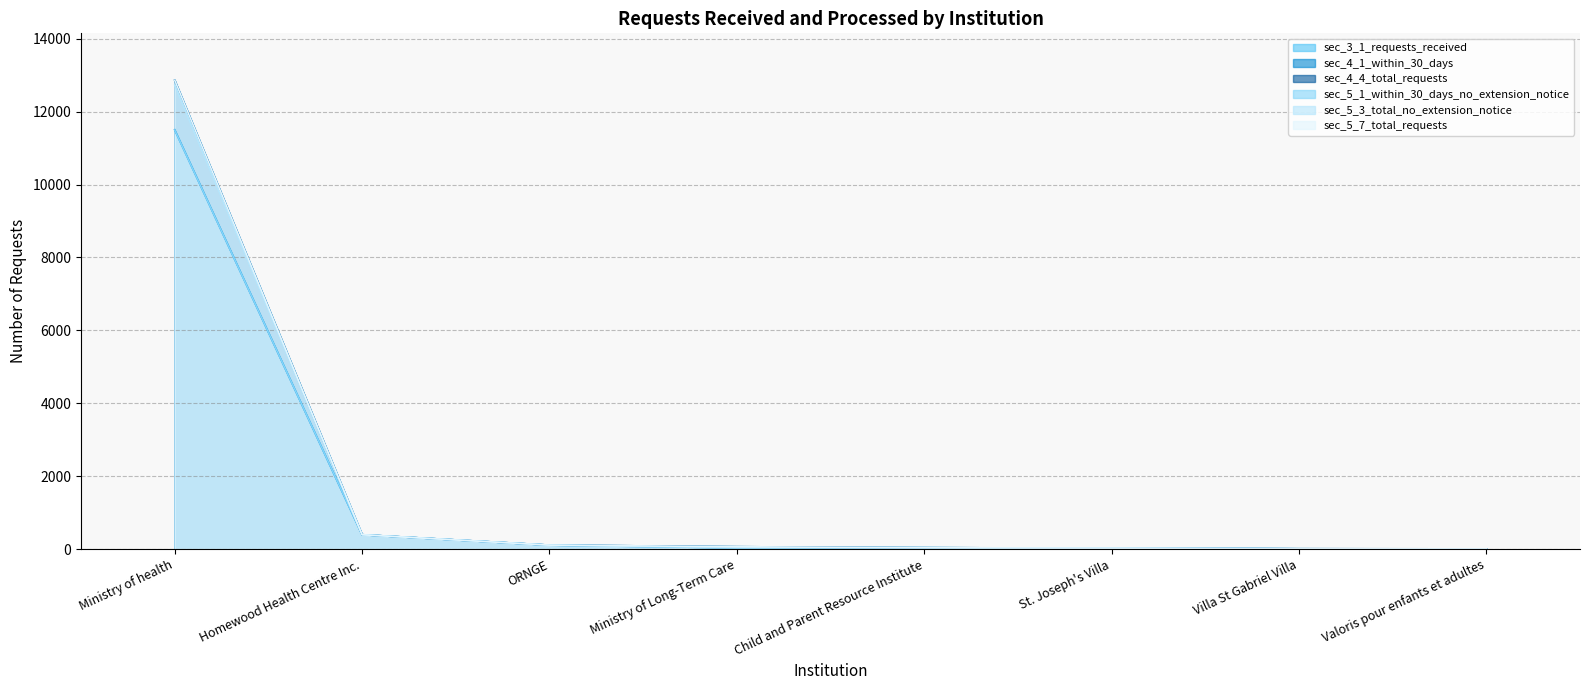

True or false: sec_5_3_total_no_extension_notice has a value of 9 at Villa St Gabriel Villa.

False